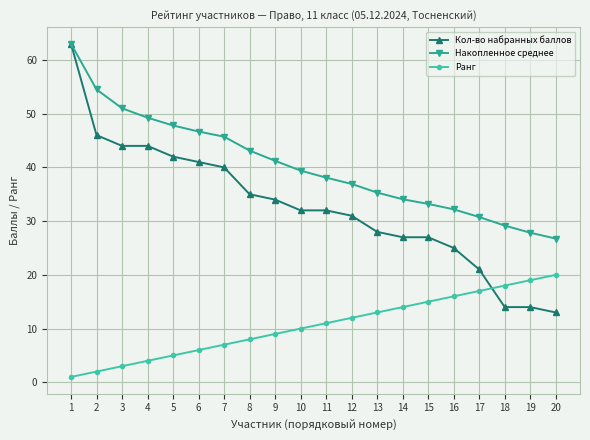

What is the average value of the Ранг series?

10.5